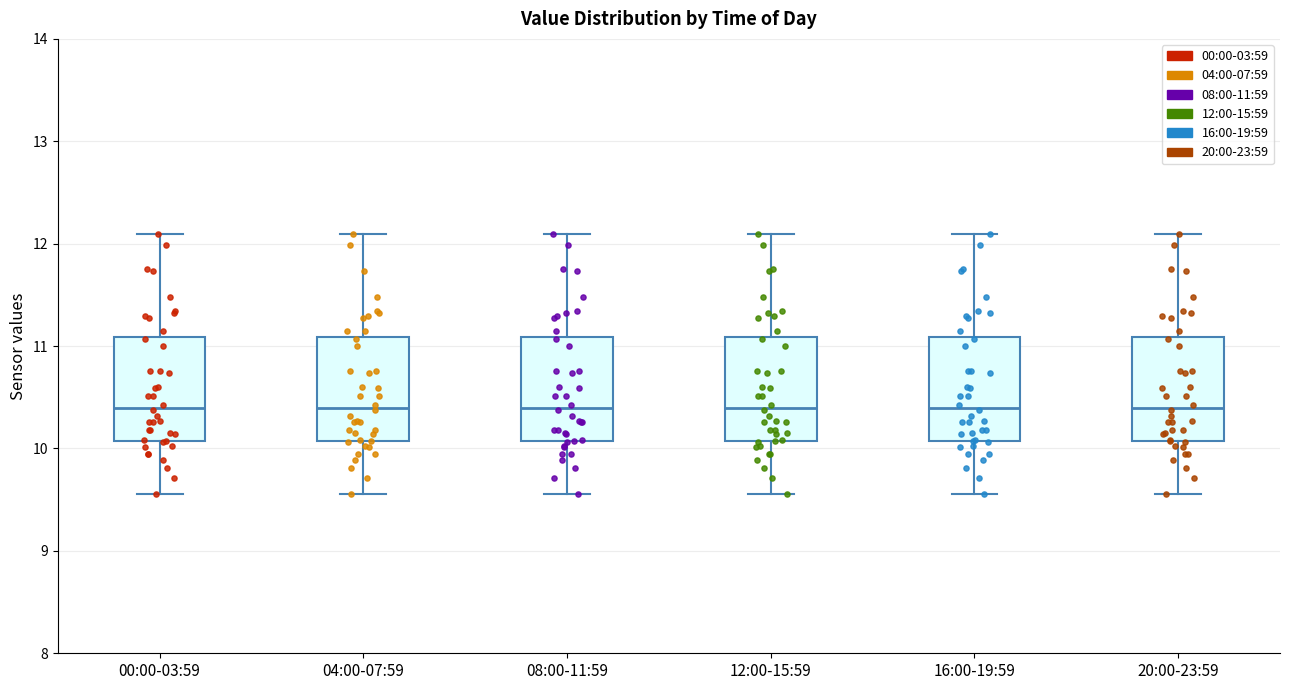

Reading left to right, transcribe this box plot: for each box, give where its median line is, the range the box spans, and where its two whiskers end, as read against the y-axis. The values are not printed on the chart, so give them approximately, as read against the axis.

00:00-03:59: median 10.4, box 10.1 to 11.1, whiskers 9.6 to 12.1
04:00-07:59: median 10.4, box 10.1 to 11.1, whiskers 9.6 to 12.1
08:00-11:59: median 10.4, box 10.1 to 11.1, whiskers 9.6 to 12.1
12:00-15:59: median 10.4, box 10.1 to 11.1, whiskers 9.6 to 12.1
16:00-19:59: median 10.4, box 10.1 to 11.1, whiskers 9.6 to 12.1
20:00-23:59: median 10.4, box 10.1 to 11.1, whiskers 9.6 to 12.1